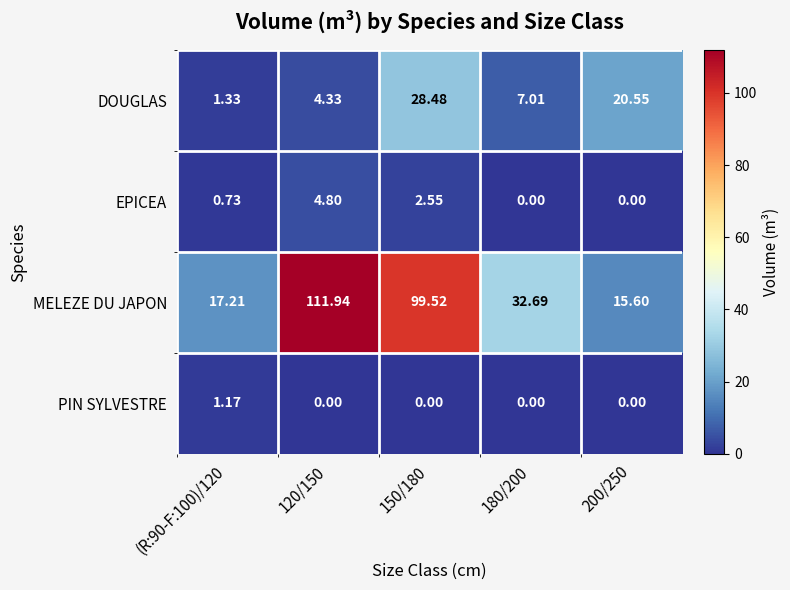

Rank the series at 120/150 from lowest to highest value.

PIN SYLVESTRE, DOUGLAS, EPICEA, MELEZE DU JAPON